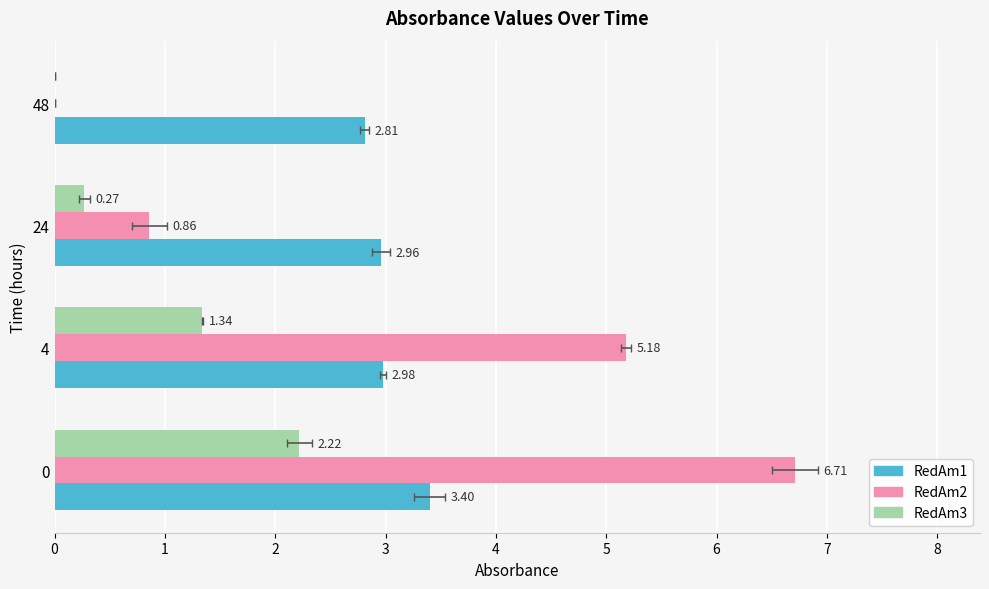

Rank the categories by RedAm3 value from highest to lowest.

0, 4, 24, 48